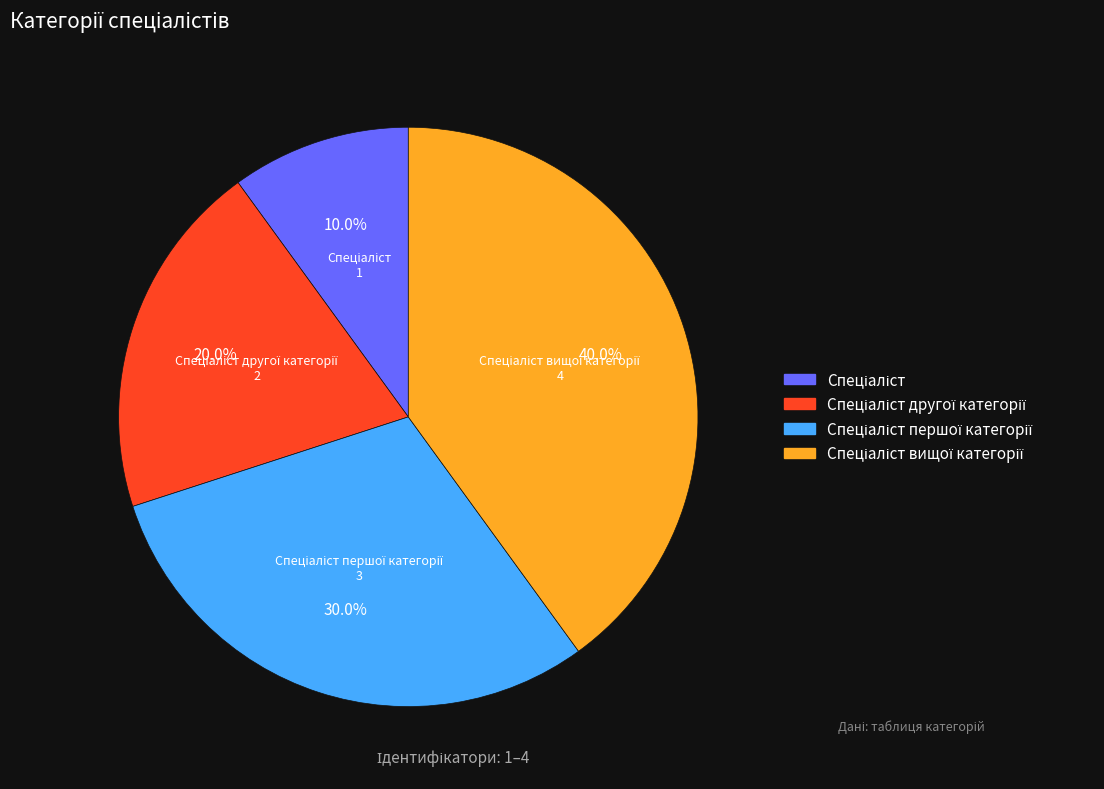

To the nearest percent, what is the average slice percentage?

25%